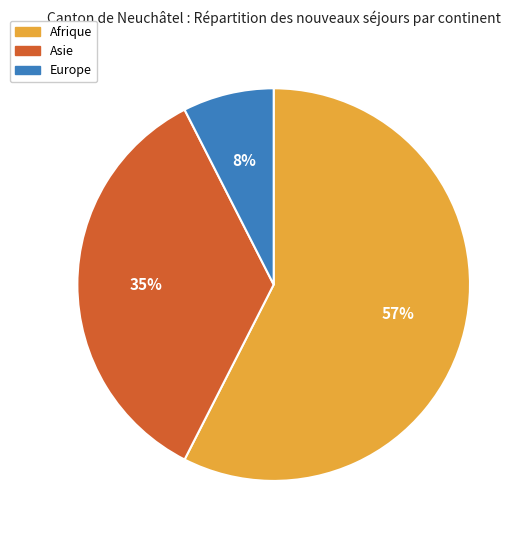

Does any single category account for the majority?

Yes